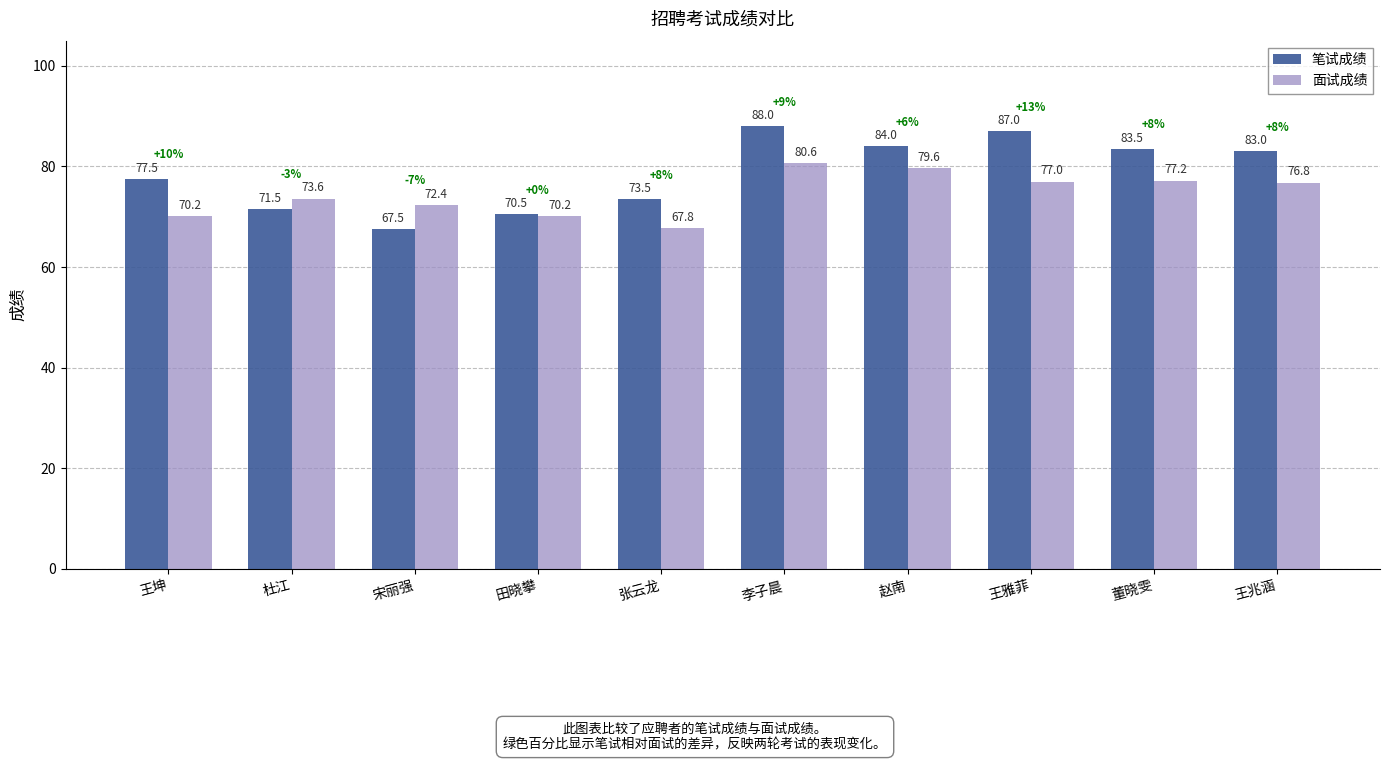

Is the value of 笔试成绩 at 宋丽强 greater than the value of 面试成绩 at 宋丽强?

No